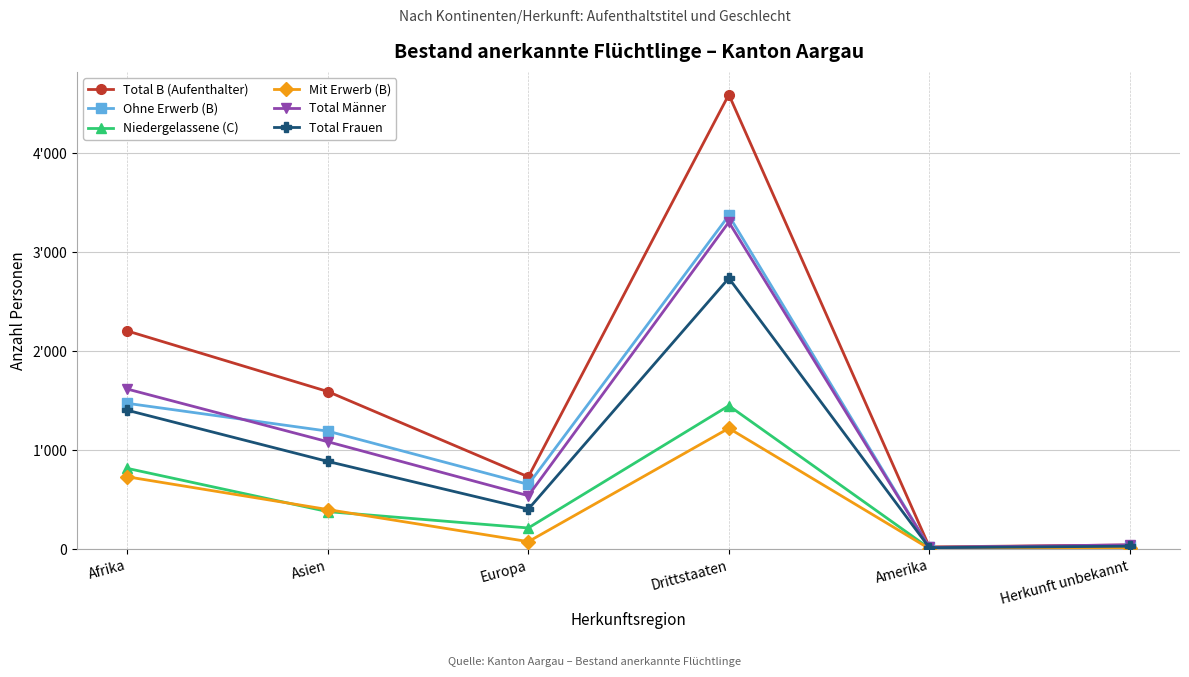

Rank the series at Drittstaaten from highest to lowest value.

Total B (Aufenthalter), Ohne Erwerb (B), Total Männer, Total Frauen, Niedergelassene (C), Mit Erwerb (B)